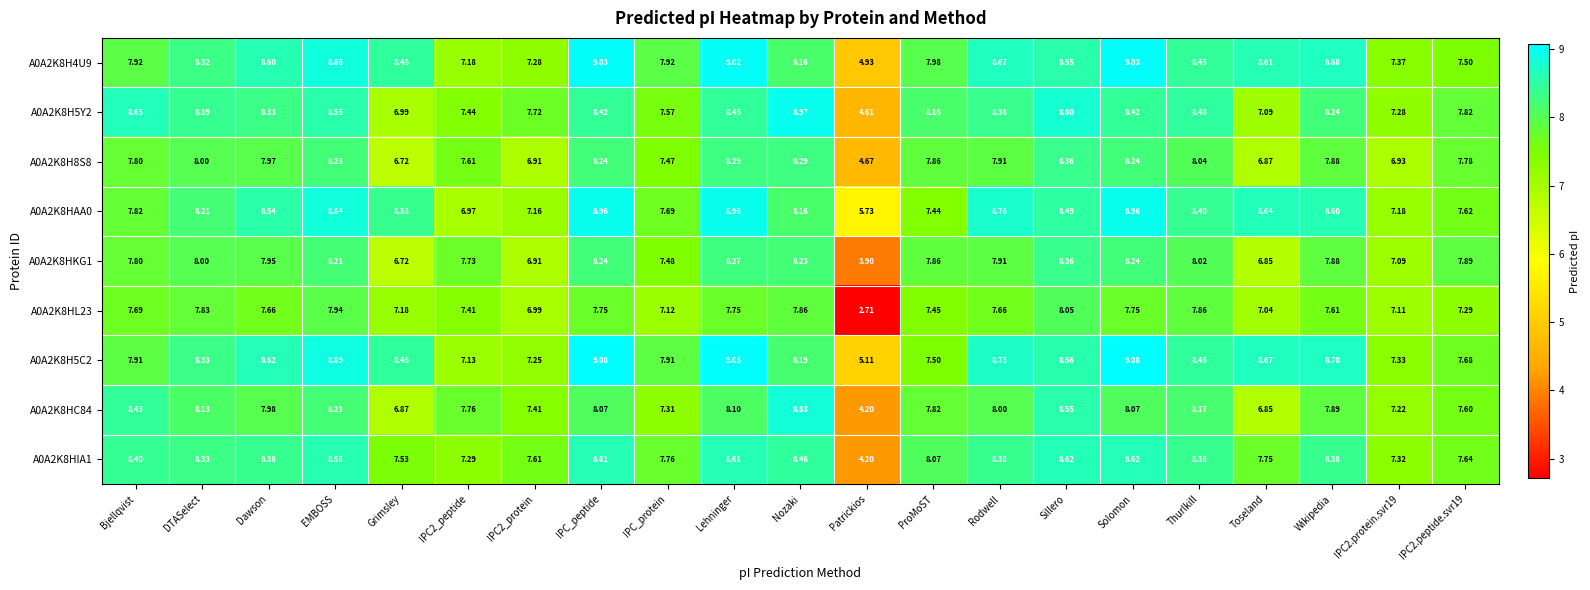

At which label does A0A2K8HIA1 first exceed 8?

Bjellqvist